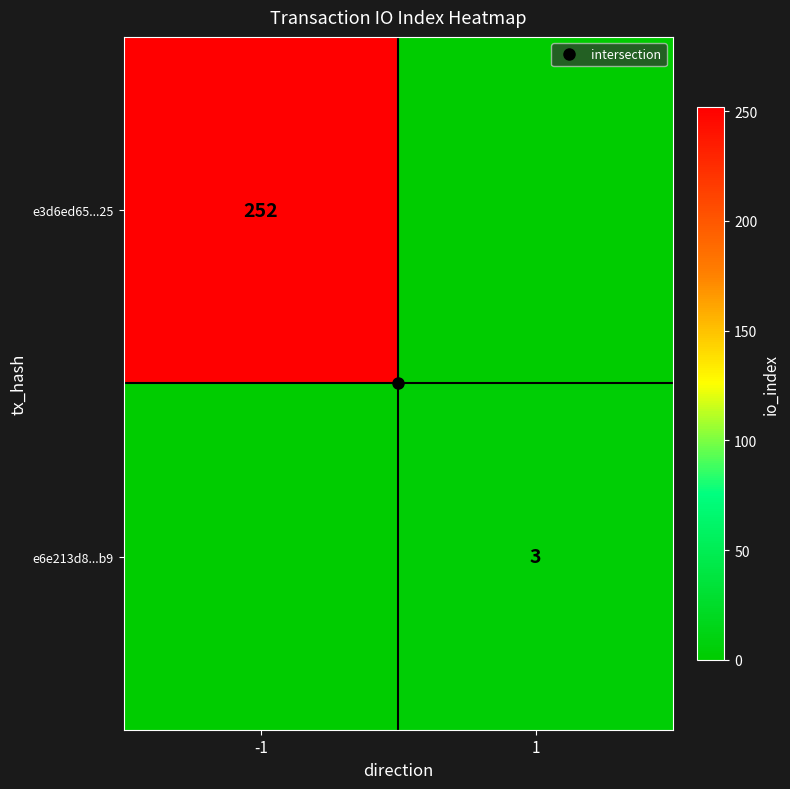

How many data points does each series have?

2